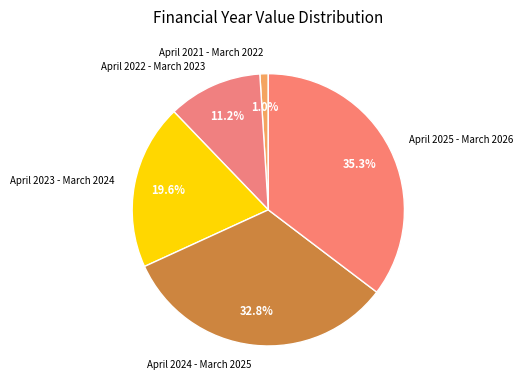

Rank the categories by value from lowest to highest.

April 2021 - March 2022, April 2022 - March 2023, April 2023 - March 2024, April 2024 - March 2025, April 2025 - March 2026